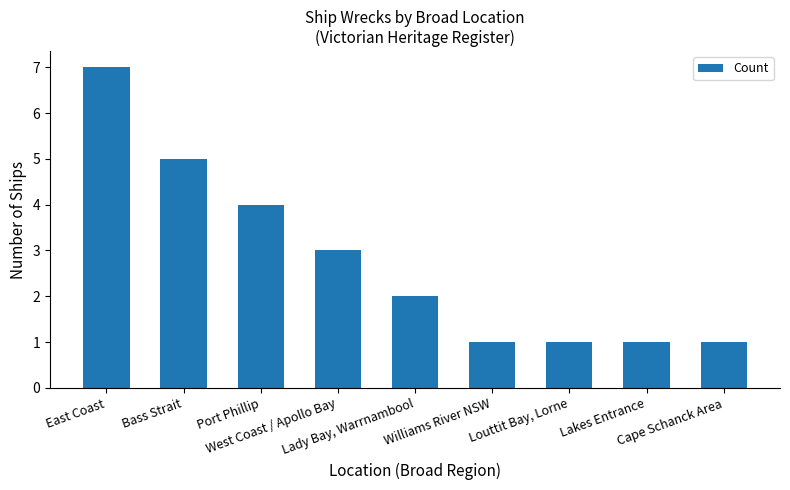

The value at West Coast / Apollo Bay is 3. True or false?

True